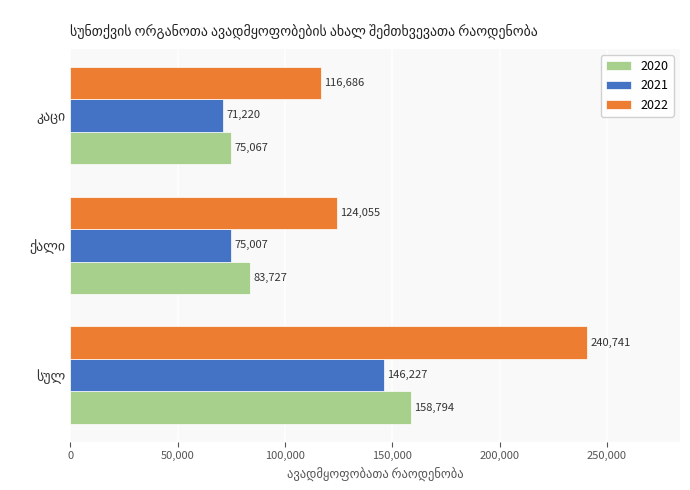

Which series has the widest spread of values?

2022